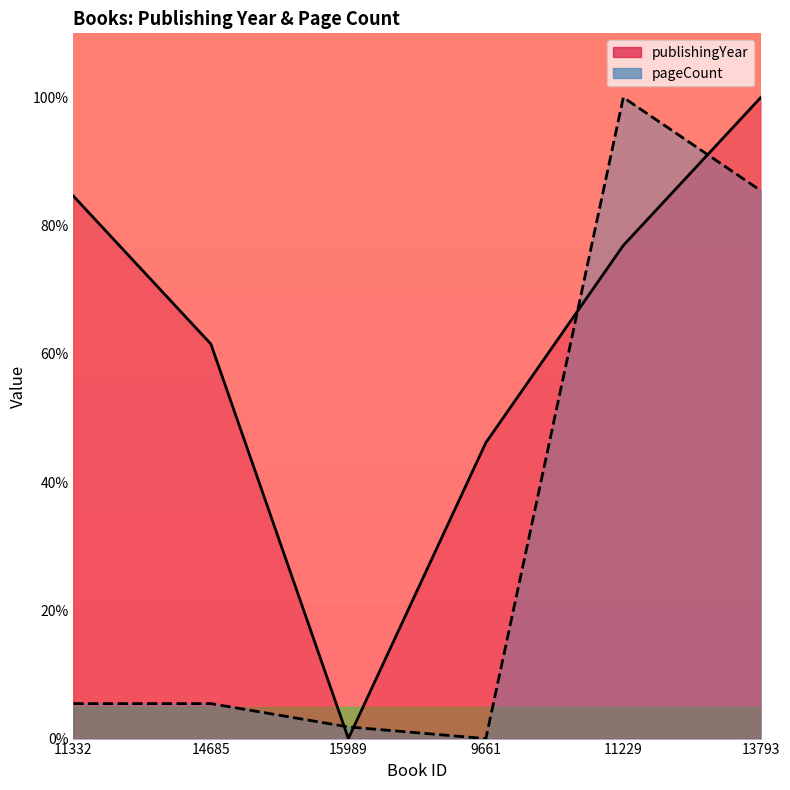

What is the difference between the pageCount values at 13793 and 11229?

14.5